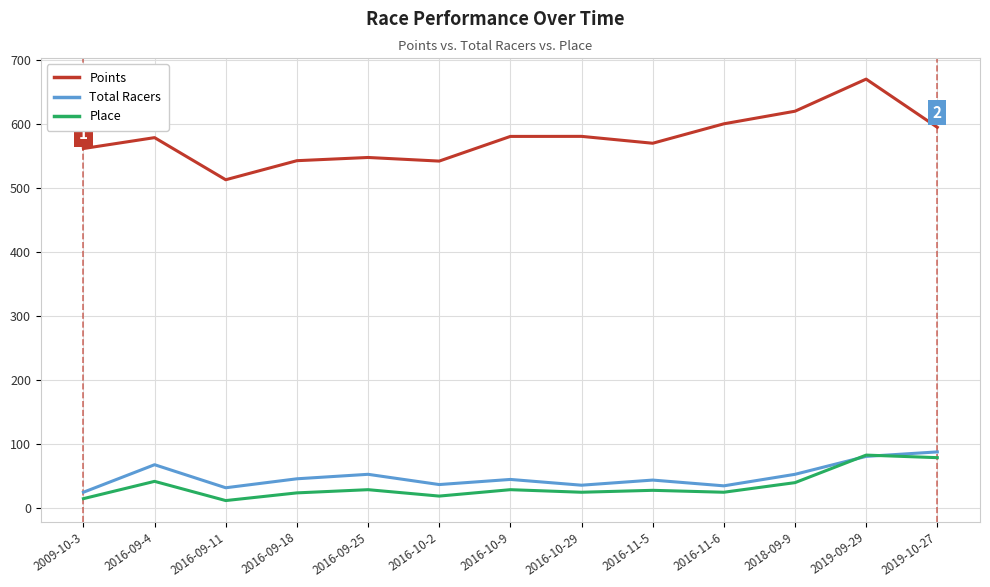

Which series has the widest spread of values?

Points